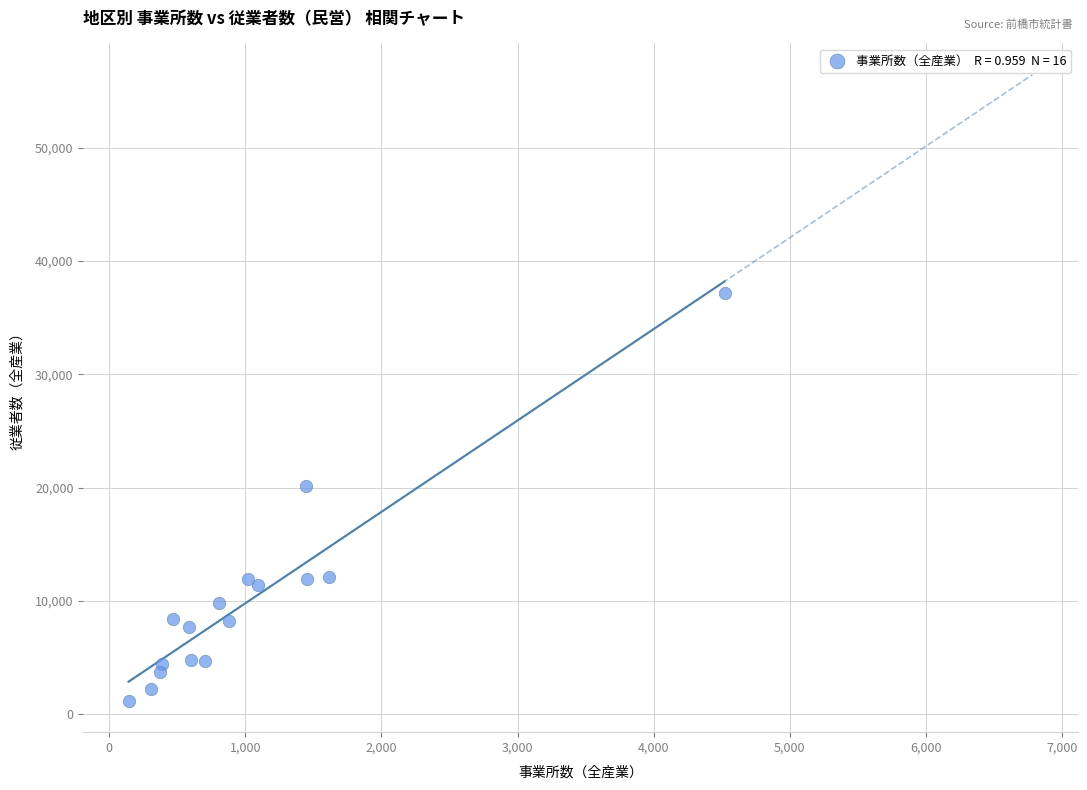

What Y value in the scatter plot is closest to 19162?

20147